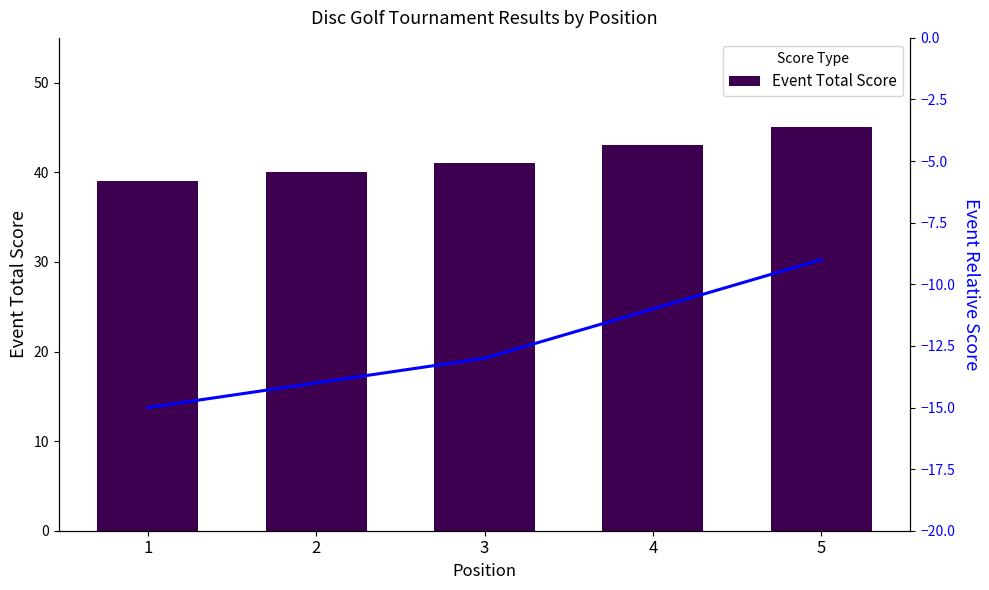

Which category has the highest value in the Event Total Score series?

5